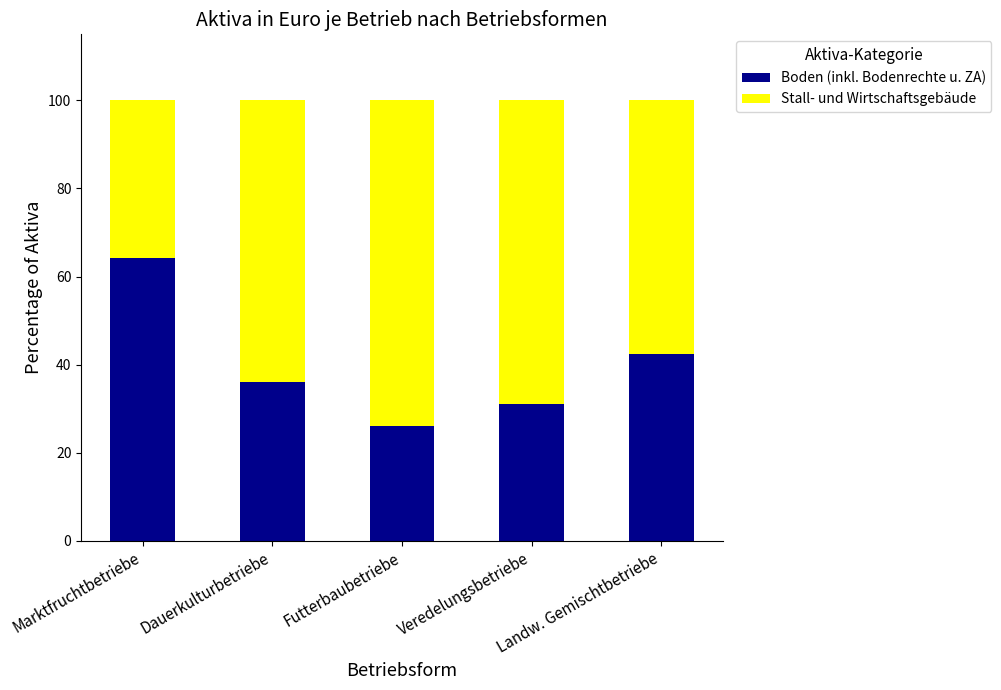

Read the Boden (inkl. Bodenrechte u. ZA) value at Veredelungsbetriebe.

31.2